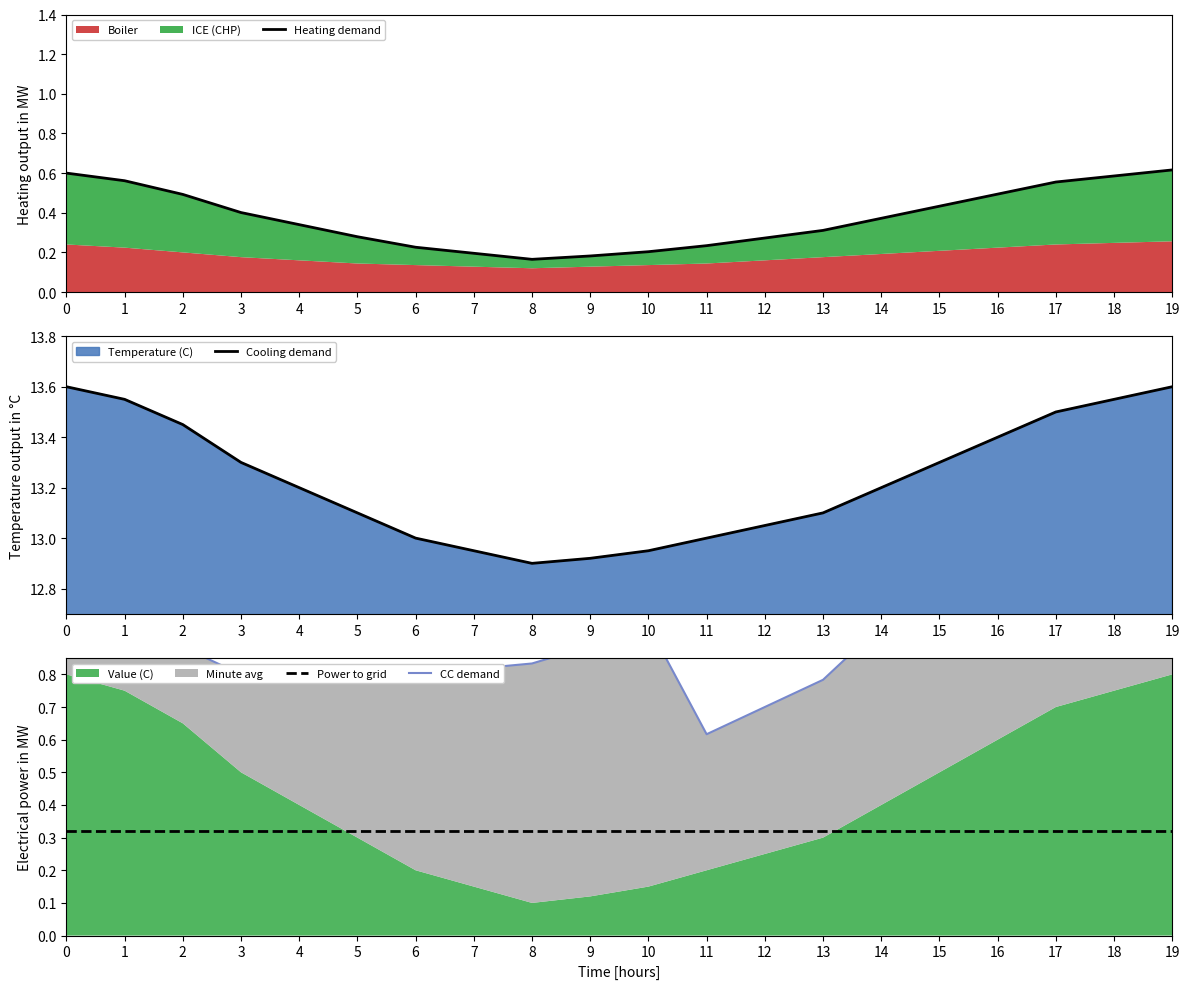

Reading left to right, list all the values displayed in this chart.

Heating demand: 0=0.6	1=0.6	2=0.5	3=0.4	4=0.3	5=0.3	6=0.2	7=0.2	8=0.2	9=0.2	10=0.2	11=0.2	12=0.3	13=0.3	14=0.4	15=0.4	16=0.5	17=0.6	18=0.6	19=0.6
Cooling demand: 0=13.6	1=13.6	2=13.4	3=13.3	4=13.2	5=13.1	6=13.0	7=12.9	8=12.9	9=12.9	10=12.9	11=13.0	12=13.1	13=13.1	14=13.2	15=13.3	16=13.4	17=13.5	18=13.6	19=13.6
Power to grid: 0=0.3	1=0.3	2=0.3	3=0.3	4=0.3	5=0.3	6=0.3	7=0.3	8=0.3	9=0.3	10=0.3	11=0.3	12=0.3	13=0.3	14=0.3	15=0.3	16=0.3	17=0.3	18=0.3	19=0.3
CC demand: 0=1.0	1=1.0	2=0.9	3=0.8	4=0.8	5=0.8	6=0.8	7=0.8	8=0.8	9=0.9	10=0.9	11=0.6	12=0.7	13=0.8	14=0.9	15=1.1	16=1.2	17=1.4	18=1.5	19=1.6